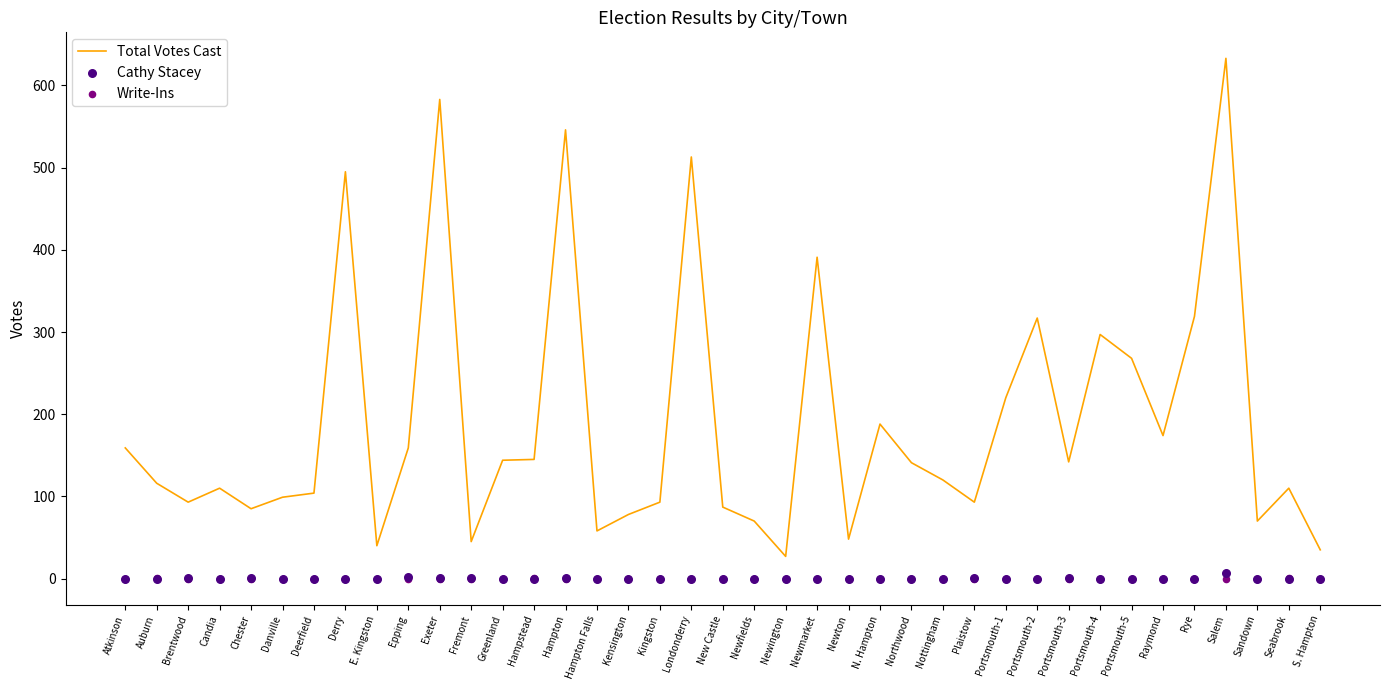

At which category is the sum across all series the highest?

Salem